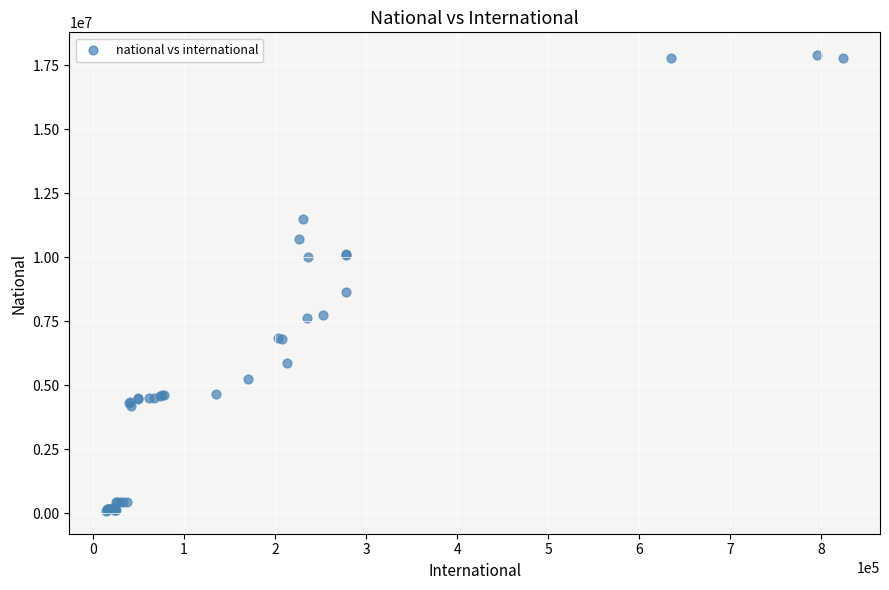

What Y value in the scatter plot is closest to 8995373?

8636877